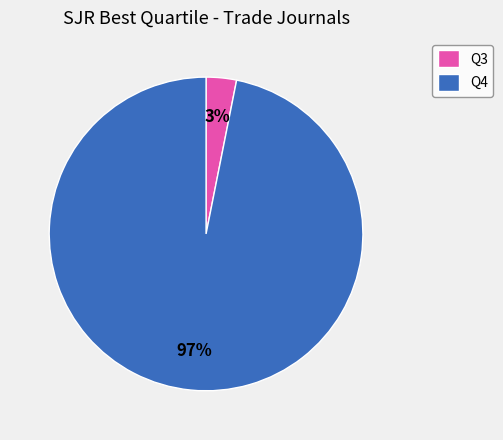

How many segments does this pie chart have?

2